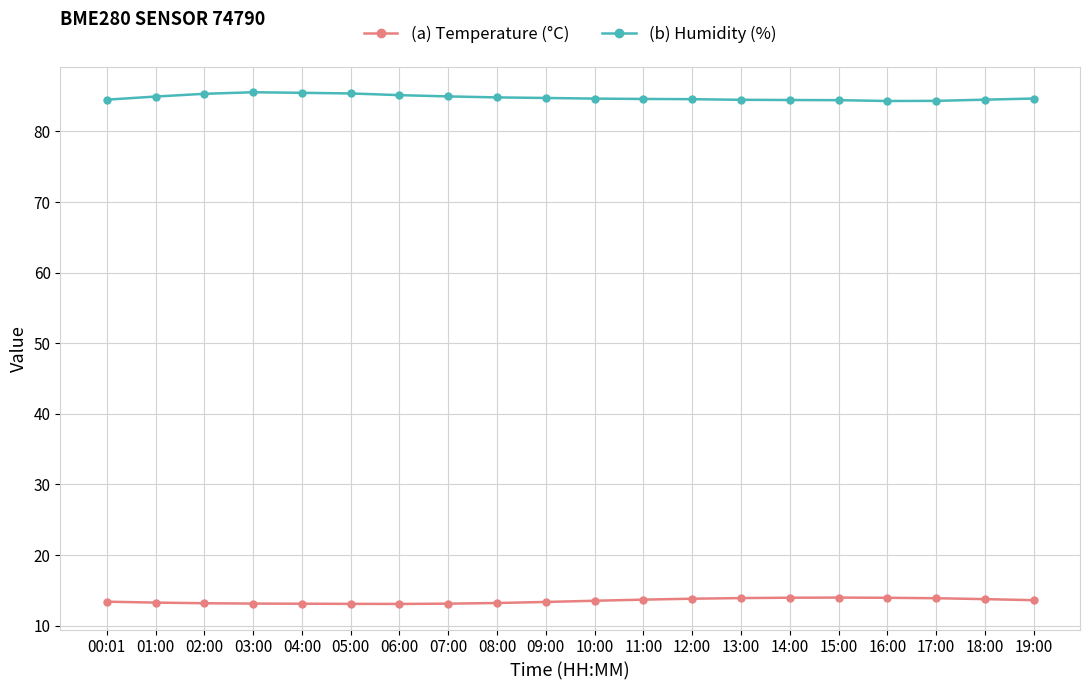

Rank the series at 05:00 from highest to lowest value.

(b) Humidity (%), (a) Temperature (°C)